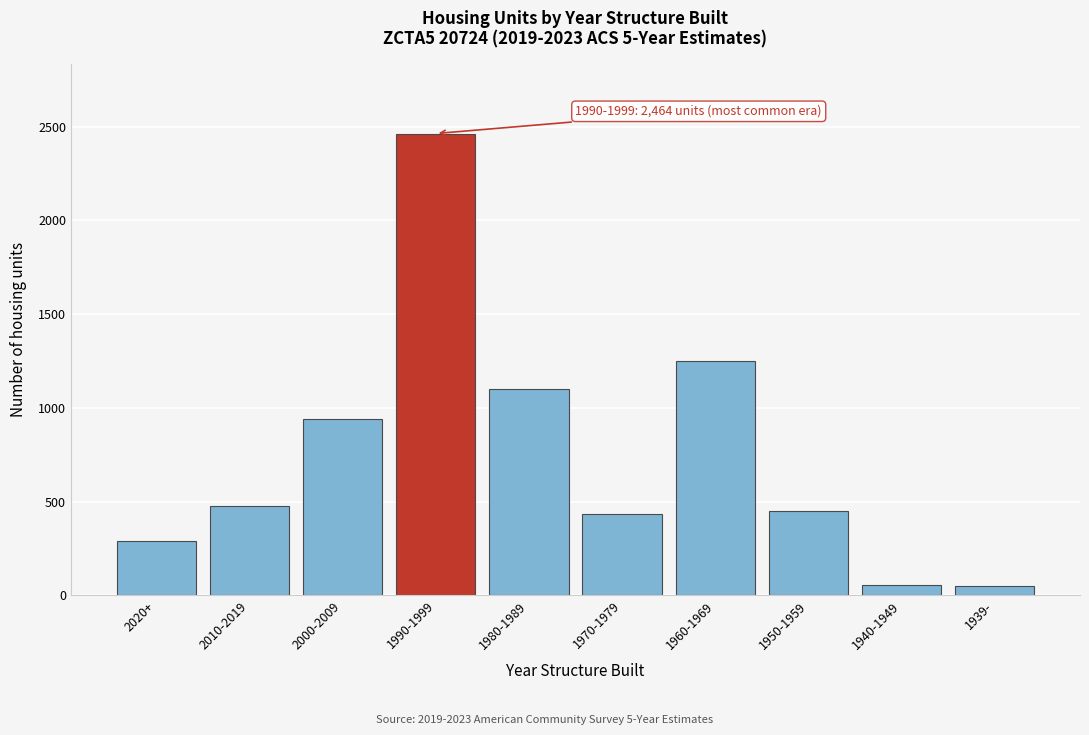

What is the maximum value shown in the chart?

2464